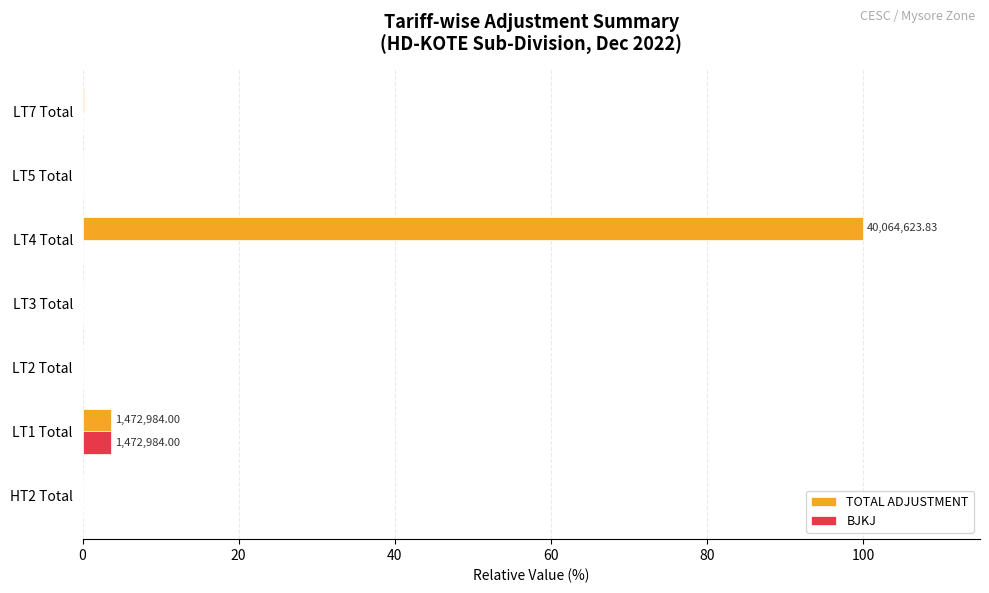

At which category is the sum across all series the highest?

LT4 Total